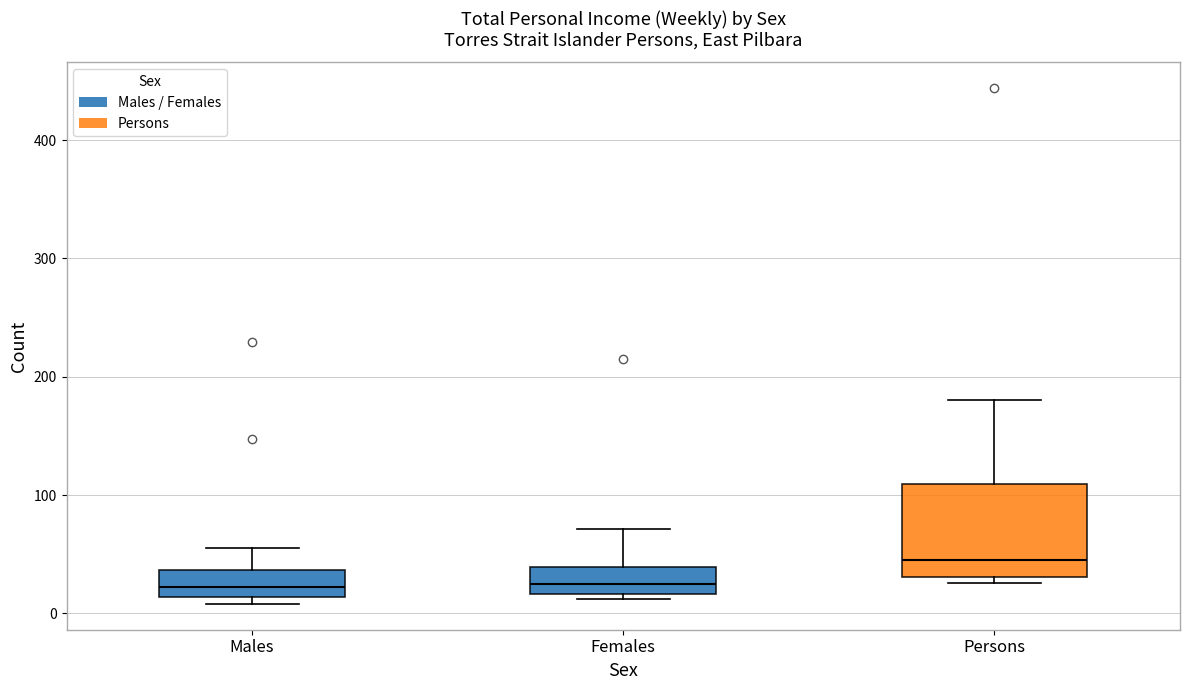

Which box is the tallest, from its lower edge to its upper edge?

Persons